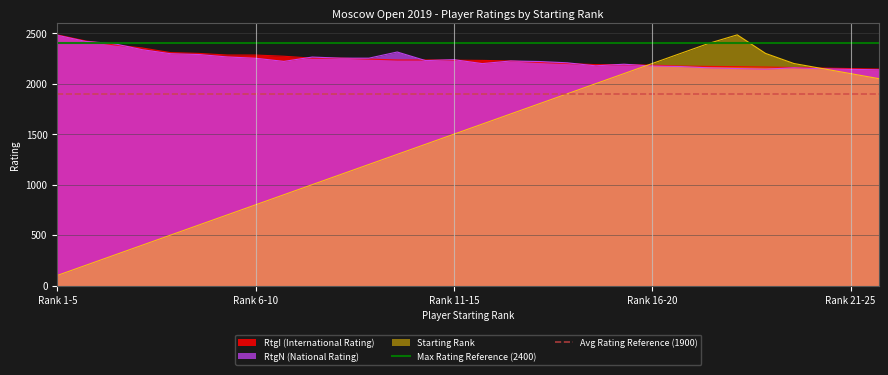

What is the lowest value of the RtgI (International Rating) series?

2145